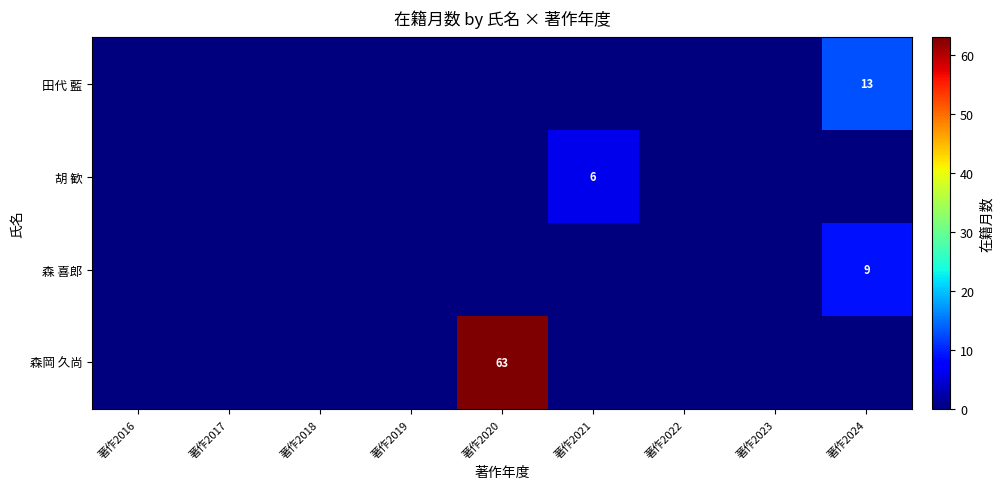

What is the total value across all series at 著作2021?

6